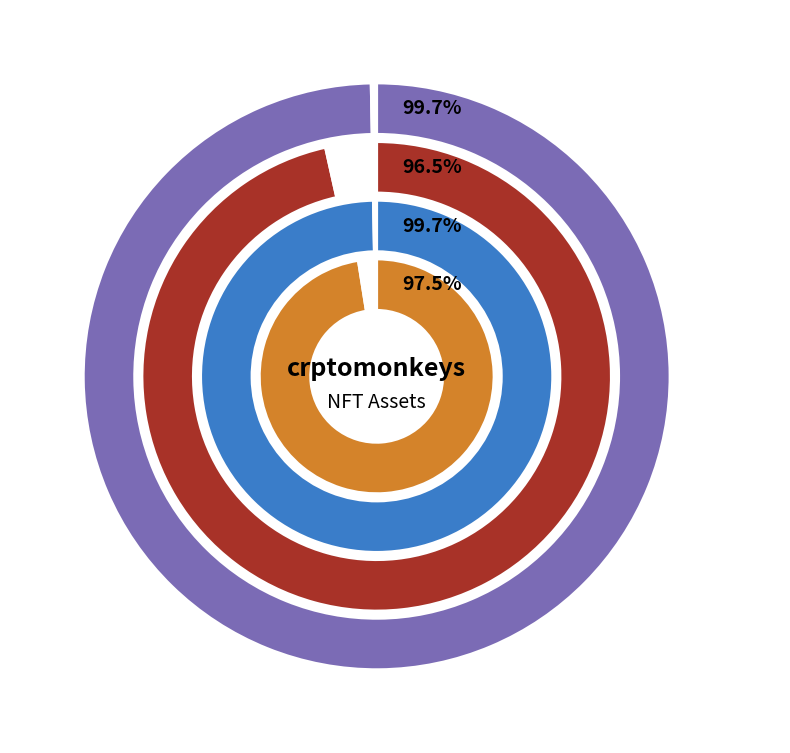

Between The Red Wizard and The Purple Wizard, which is larger?

The Purple Wizard